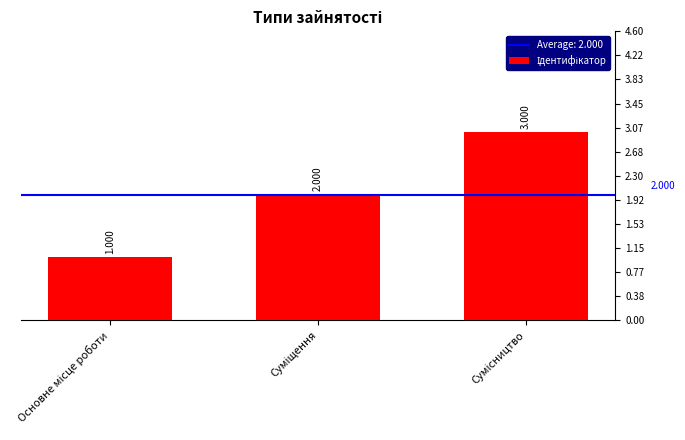

How many bars are there in total?

3